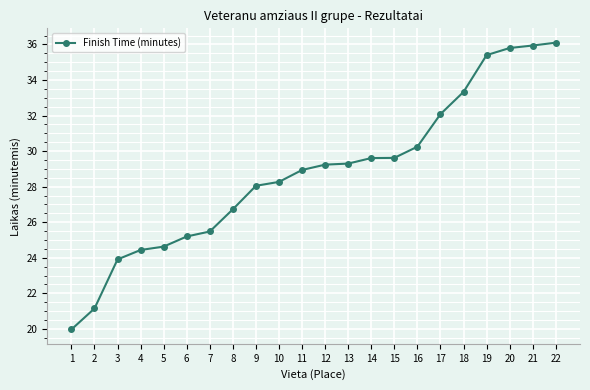

The value at 12 is 29.2. True or false?

True